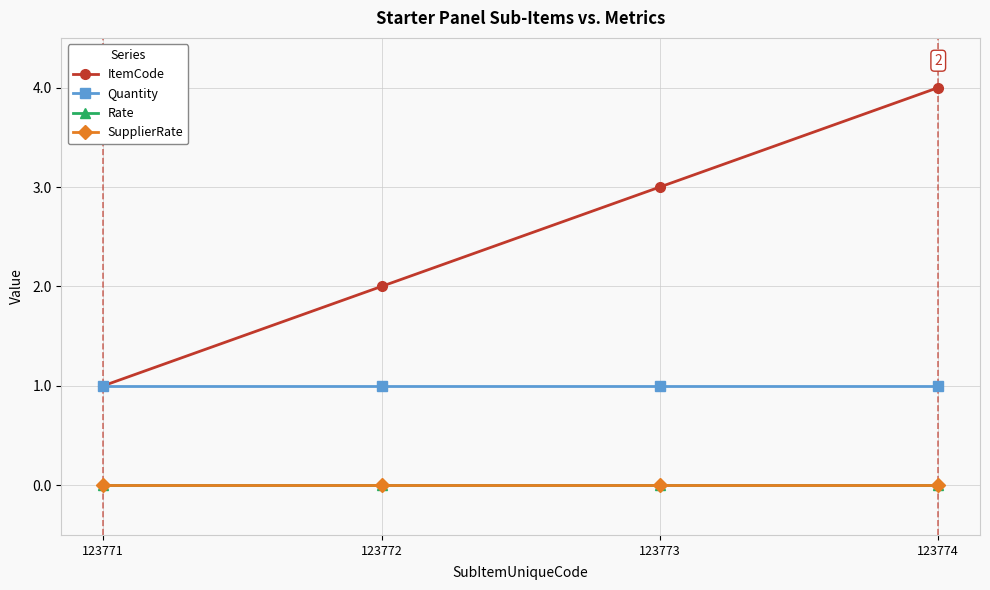

How many lines are shown in the chart?

4